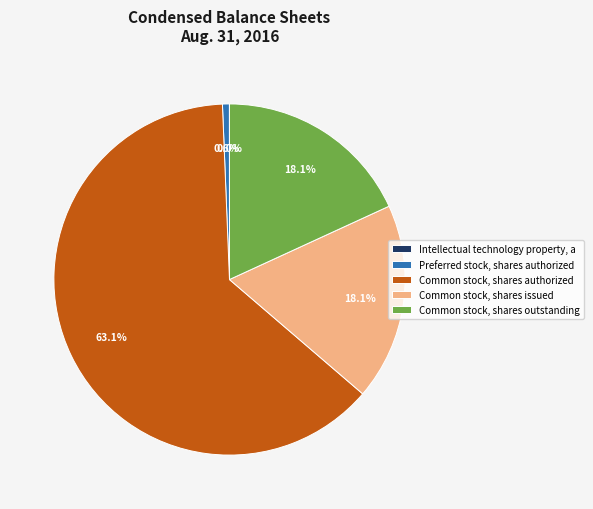

Which slice is the largest?

Common stock, shares authorized